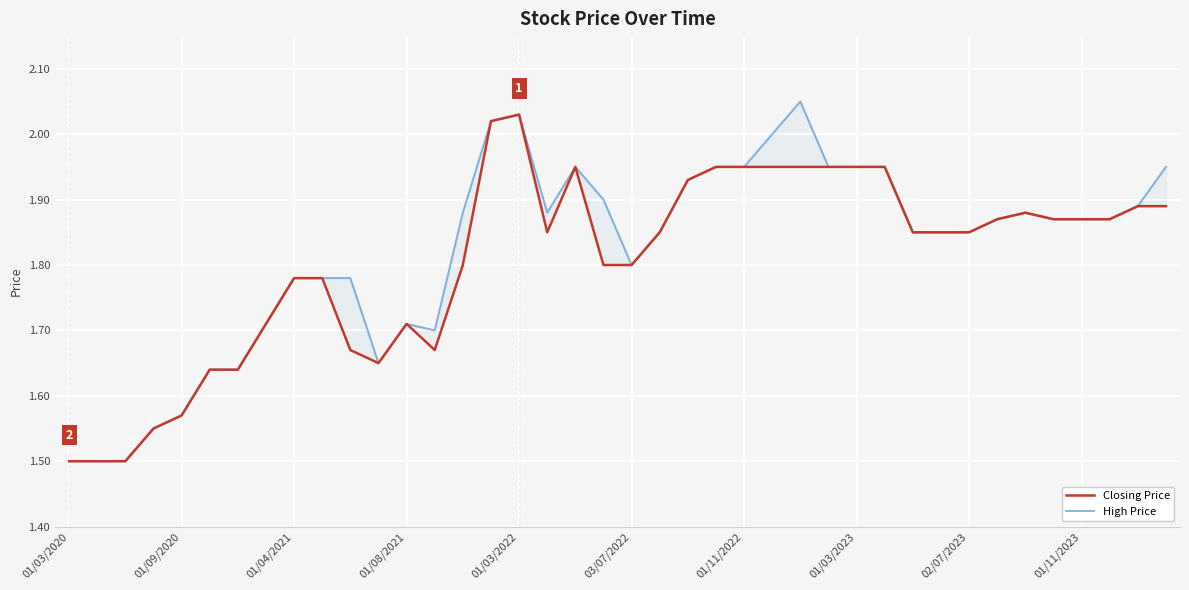

What is the spread (max minus min) of values at 39?

0.1